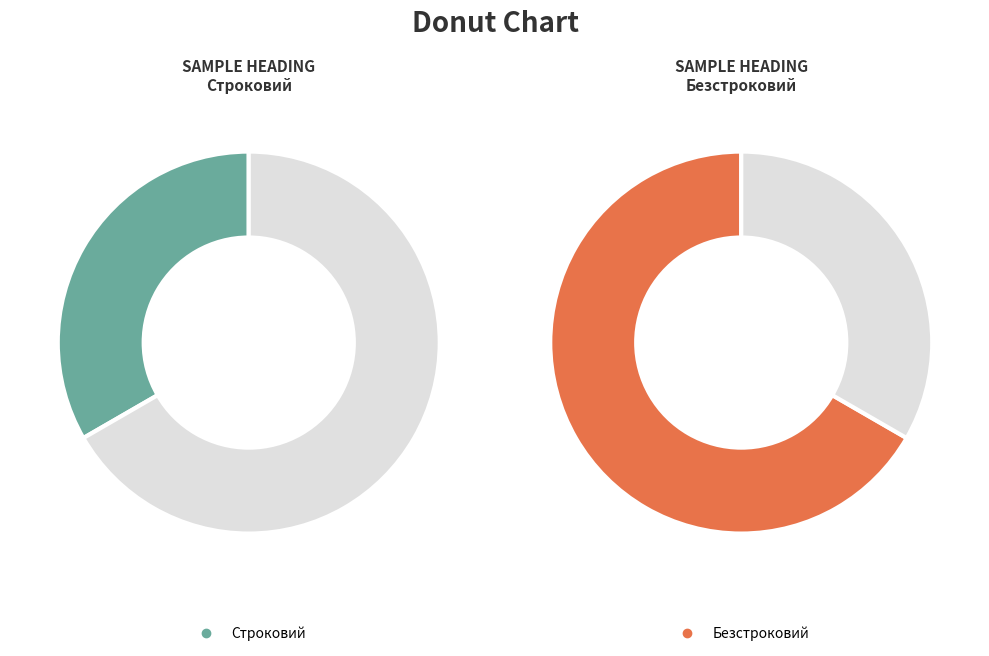

Rank the categories by value from highest to lowest.

Безстроковий, Строковий